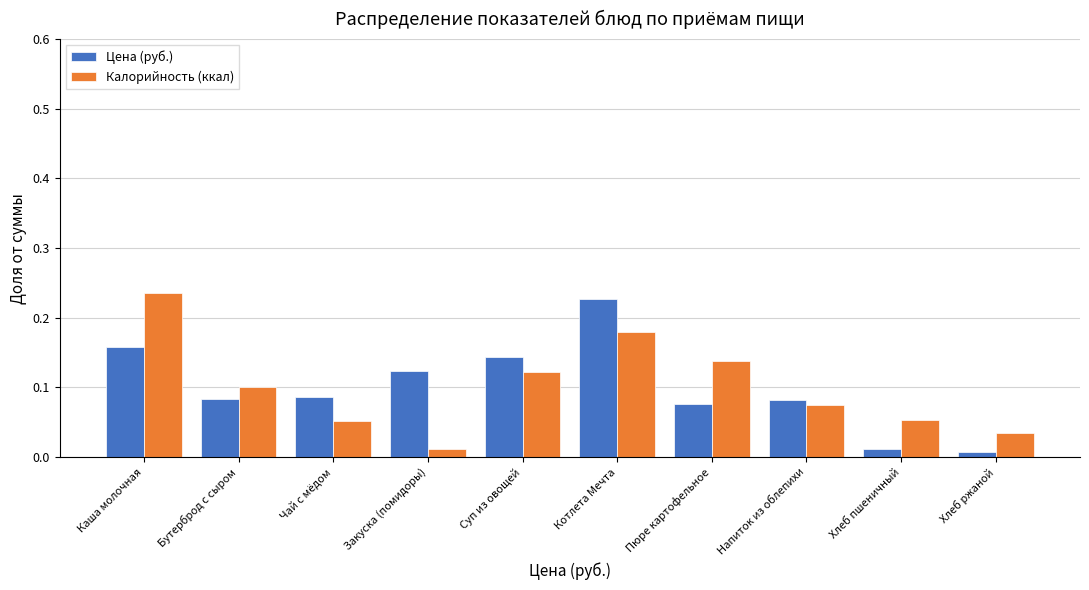

Which category has the highest value in the Цена (руб.) series?

Котлета Мечта